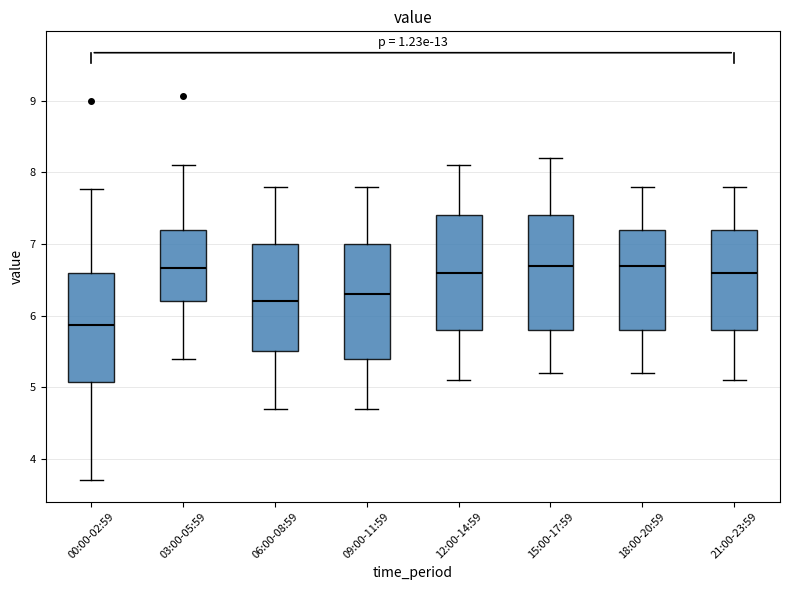

Reading left to right, read every box against the y-axis: the position of its median line, the range the box covers, and the ends of its whiskers. The values are not printed on the chart, so give them approximately, as read against the axis.

00:00-02:59: median 5.9, box 5.1 to 6.6, whiskers 3.7 to 7.8
03:00-05:59: median 6.7, box 6.2 to 7.2, whiskers 5.4 to 8.1
06:00-08:59: median 6.2, box 5.5 to 7.0, whiskers 4.7 to 7.8
09:00-11:59: median 6.3, box 5.4 to 7.0, whiskers 4.7 to 7.8
12:00-14:59: median 6.6, box 5.8 to 7.4, whiskers 5.1 to 8.1
15:00-17:59: median 6.7, box 5.8 to 7.4, whiskers 5.2 to 8.2
18:00-20:59: median 6.7, box 5.8 to 7.2, whiskers 5.2 to 7.8
21:00-23:59: median 6.6, box 5.8 to 7.2, whiskers 5.1 to 7.8